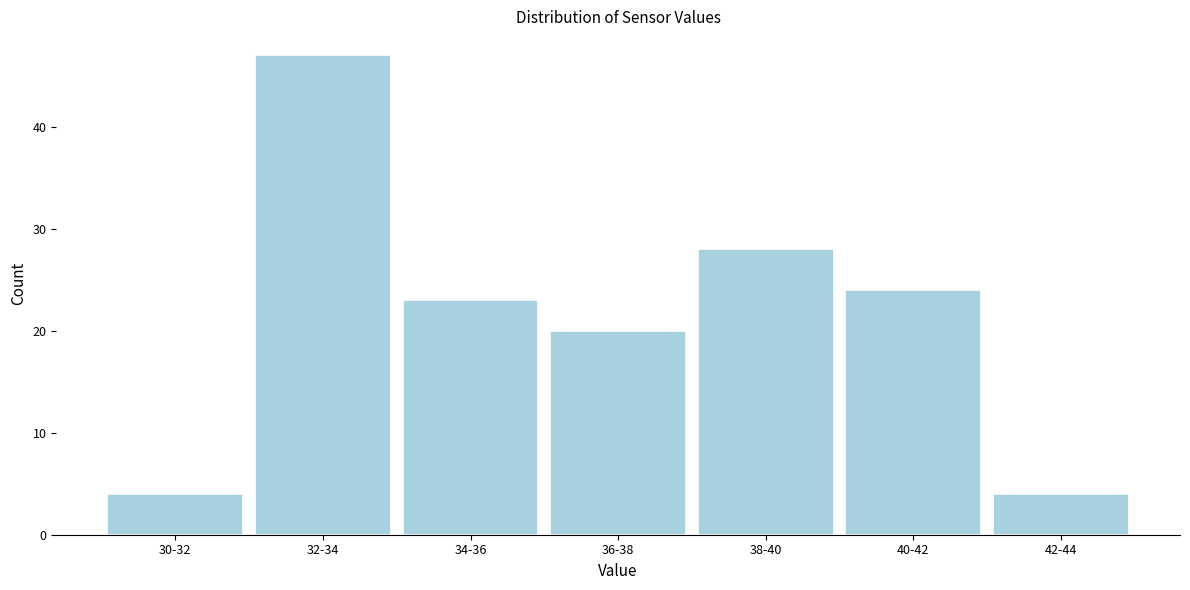

Reading right to left, list all the values displayed in this chart.

4	24	28	20	23	47	4